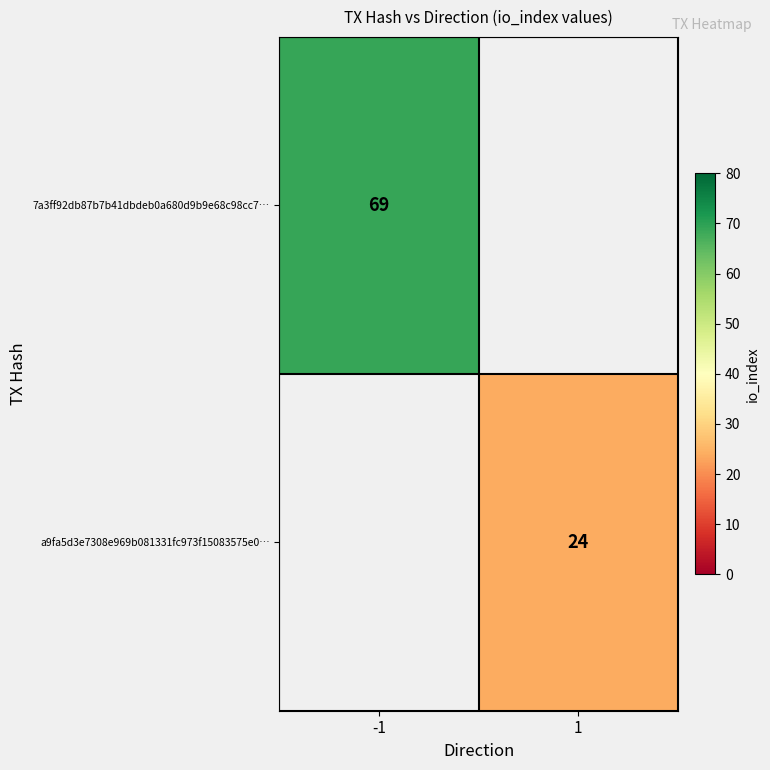

The 7a3ff92db87b7b41dbdeb0a680d9b9e68c98cc7… series shows 17 at -1. True or false?

False